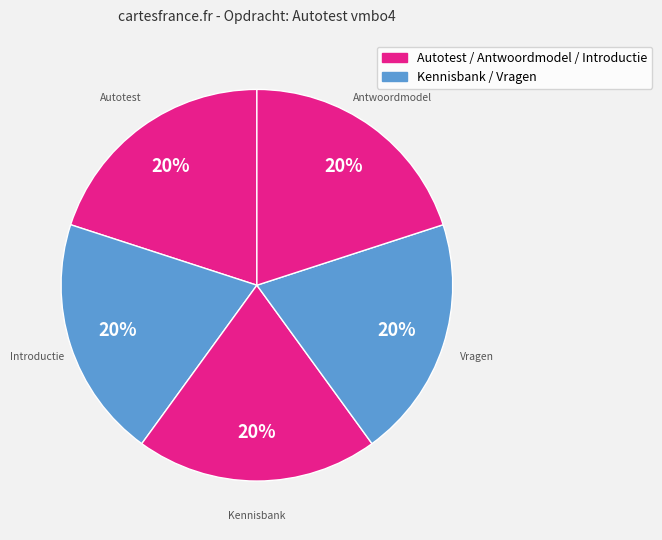

Count the number of slices in the pie.

5